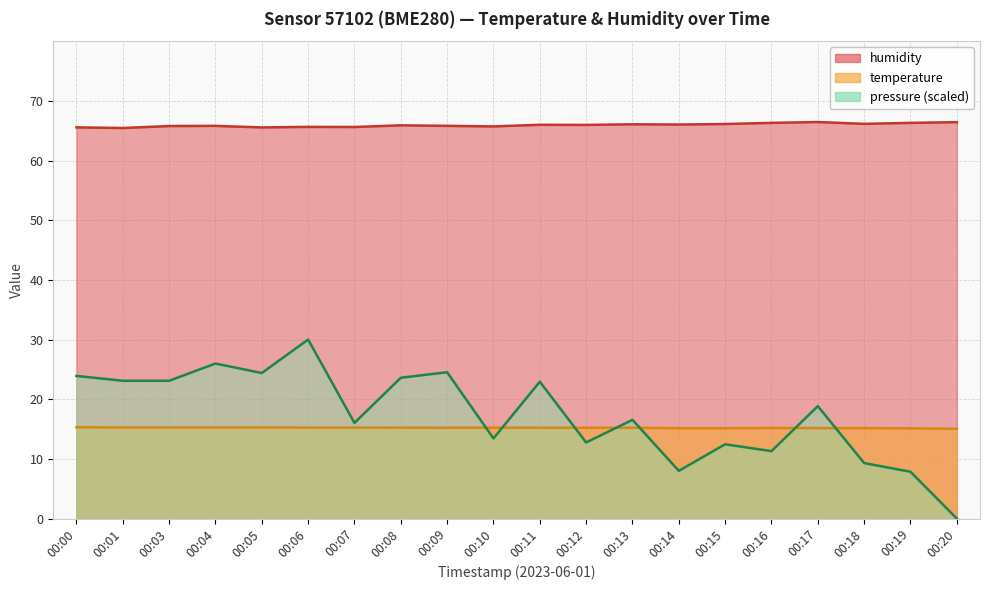

True or false: temperature and humidity cross at least once.

False